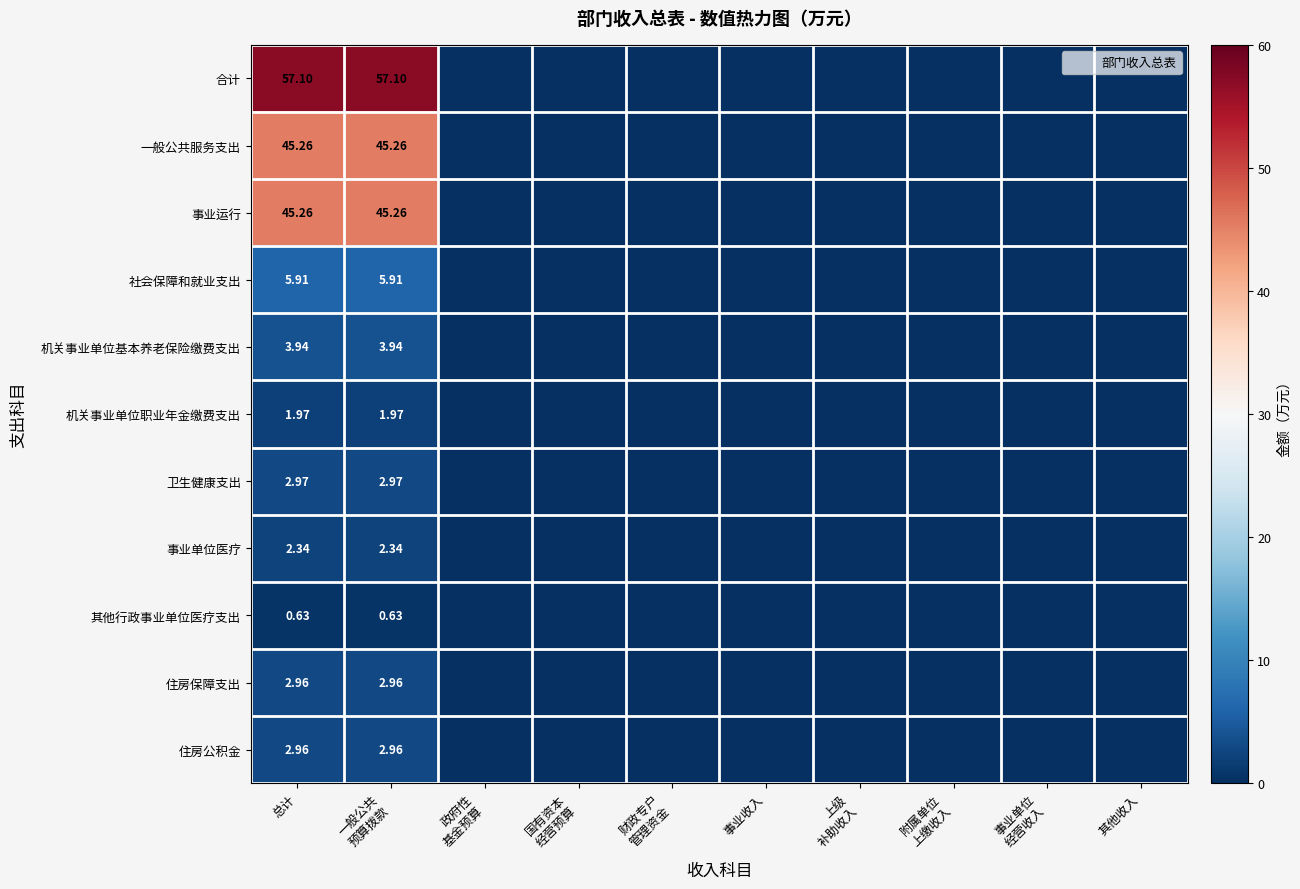

Count the 住房公积金 values in the range 0 to 1.

8